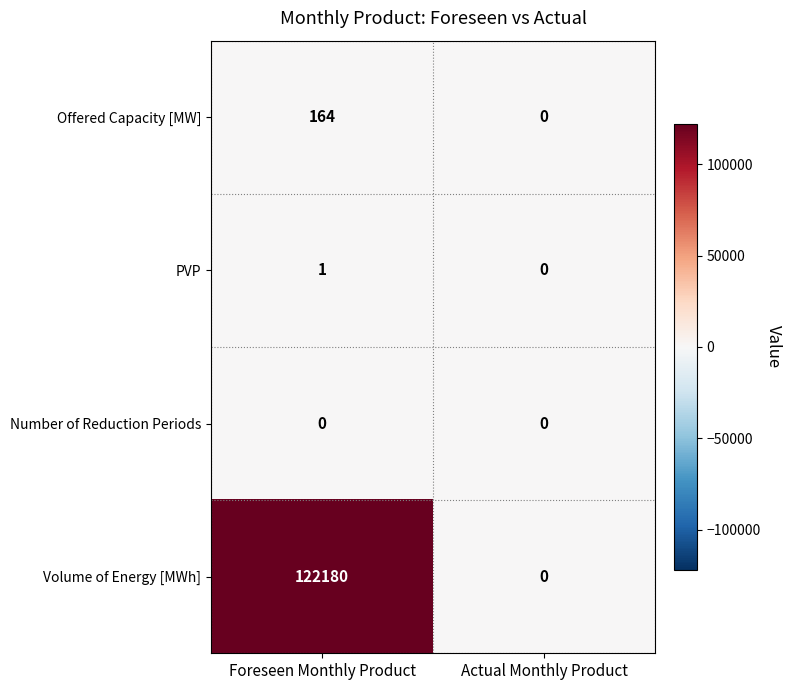

Reading right to left, transcribe all the data shown in this chart.

Offered Capacity [MW]: Actual Monthly Product=0	Foreseen Monthly Product=164
PVP: Actual Monthly Product=0	Foreseen Monthly Product=1
Number of Reduction Periods: Actual Monthly Product=0	Foreseen Monthly Product=0
Volume of Energy [MWh]: Actual Monthly Product=0	Foreseen Monthly Product=122180